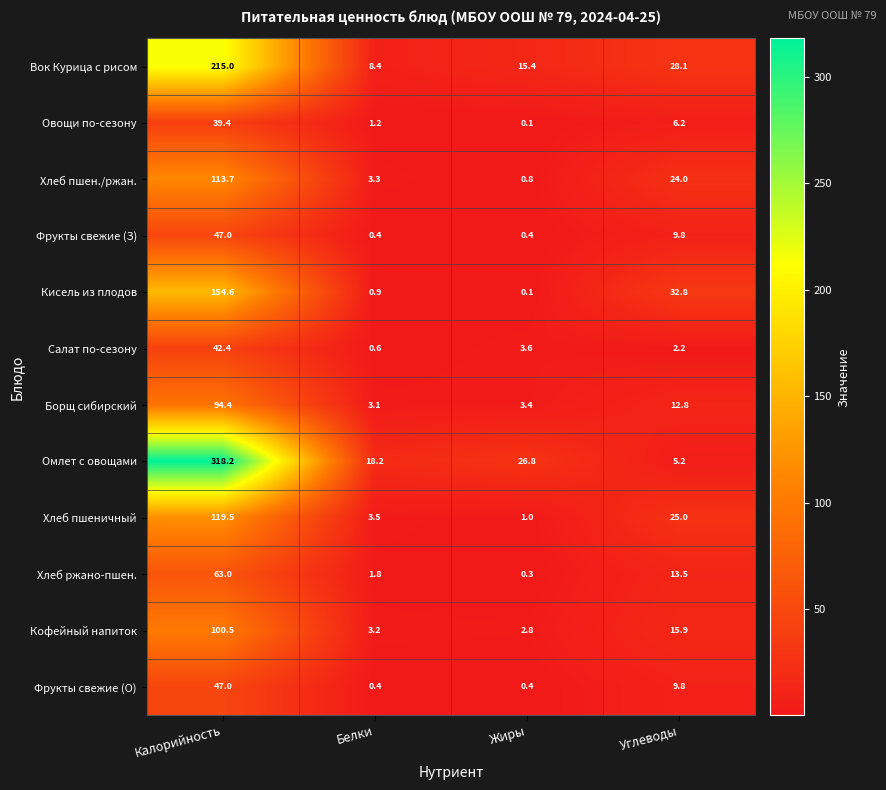

What is the difference between the second highest and minimum values in the Фрукты свежие (О) series?

9.4